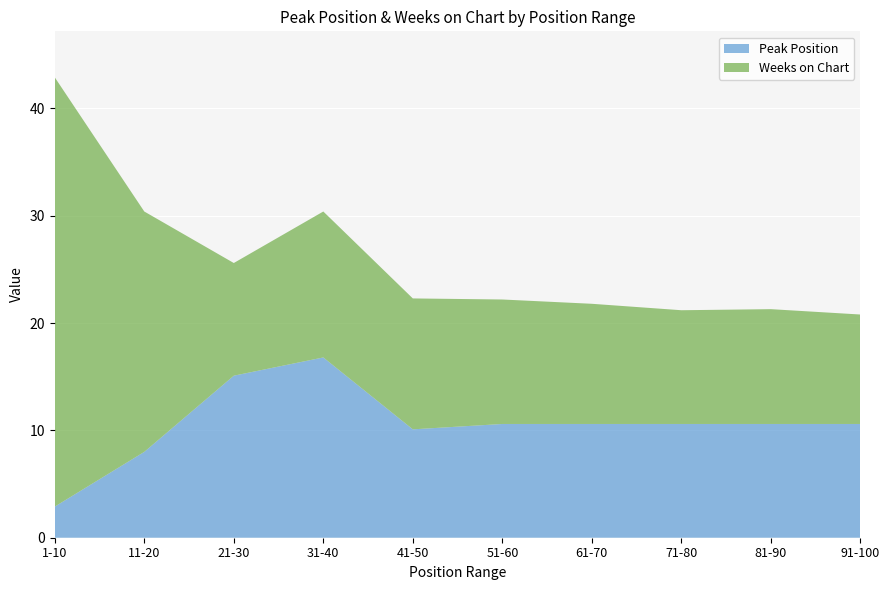

What is the total value across all series at 21-30?

25.6